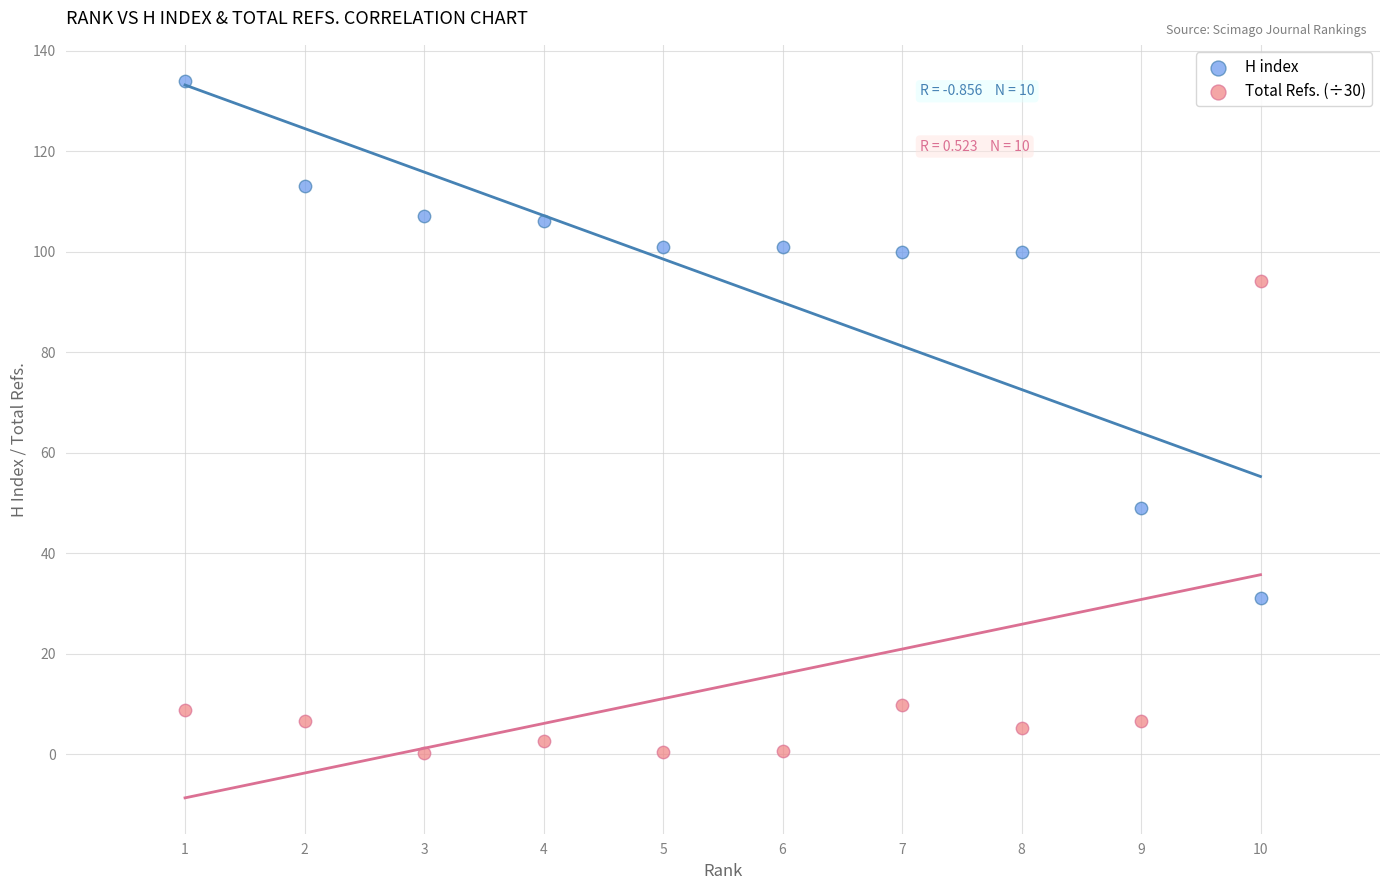

Across all data points, what is the range of Y values (max minus min)?

133.7